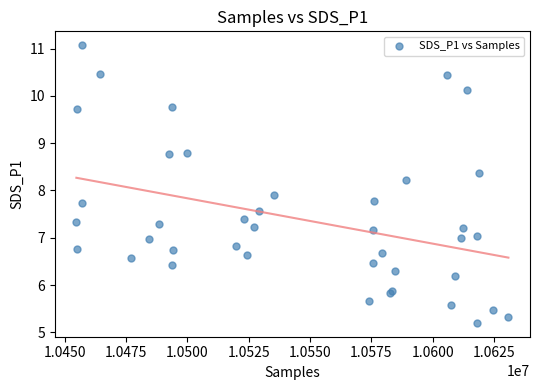

What Y value in the scatter plot is closest to 8?

7.9